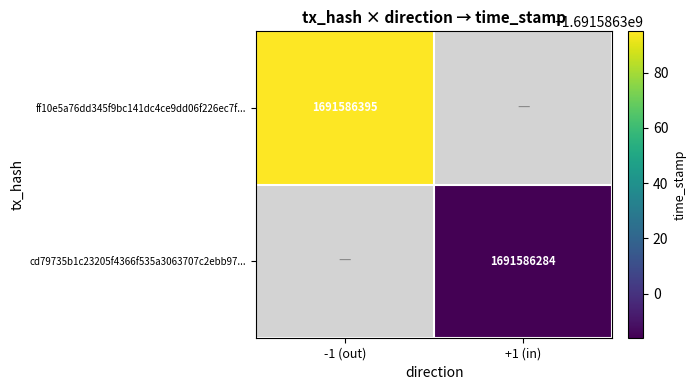

Reading left to right, extract all data points from this chart.

ff10e5a76dd345f9bc141dc4ce9dd06f226ec7f: 0=-1	1=1691586395
cd79735b1c23205f4366f535a3063707c2ebb97: 0=1	1=1691586284